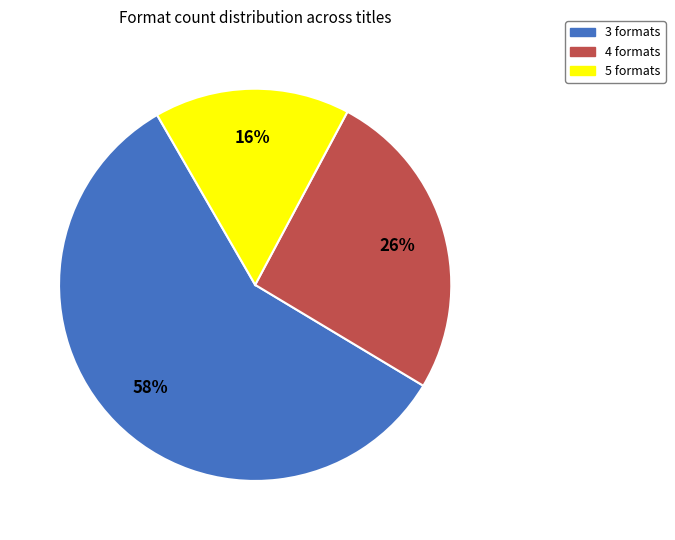

How many segments does this pie chart have?

3